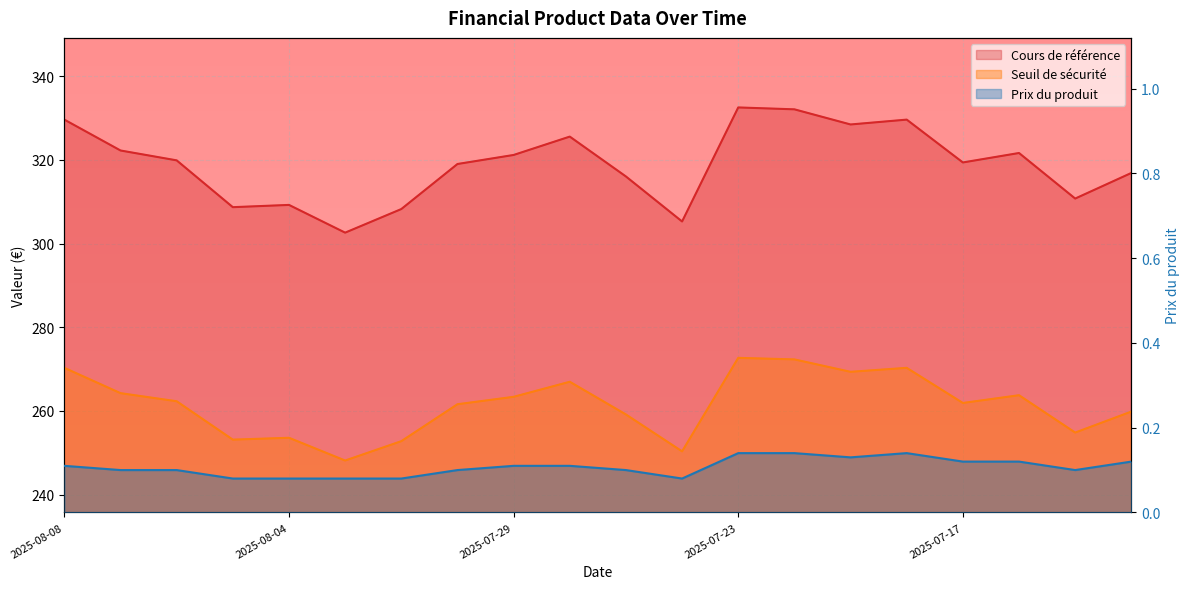

What is the total value across all series at 2025-07-17?

581.4